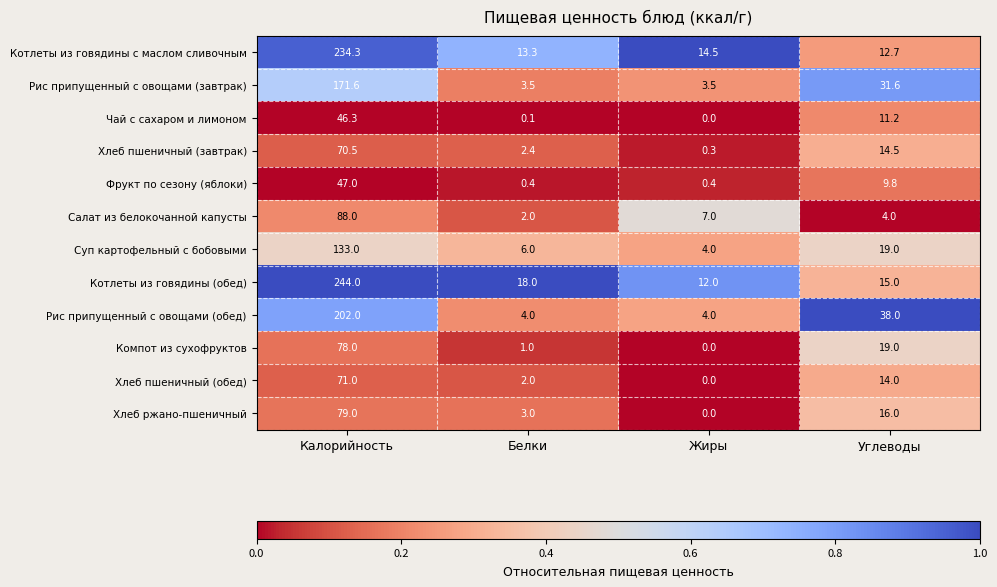

The value of Хлеб пшеничный (завтрак) at Углеводы is 3.8. True or false?

False